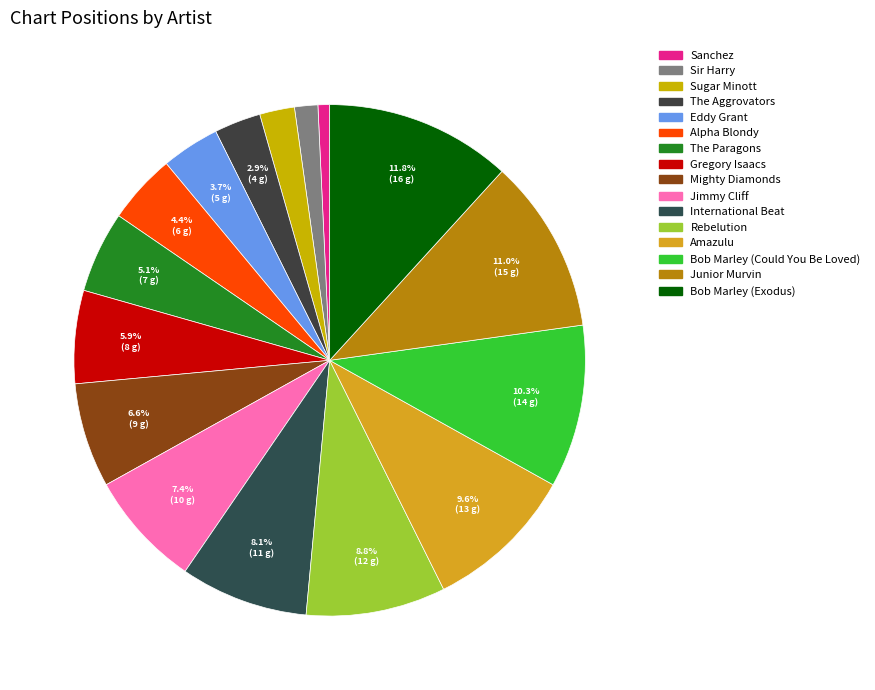

Is there any slice that represents more than half of the pie?

No